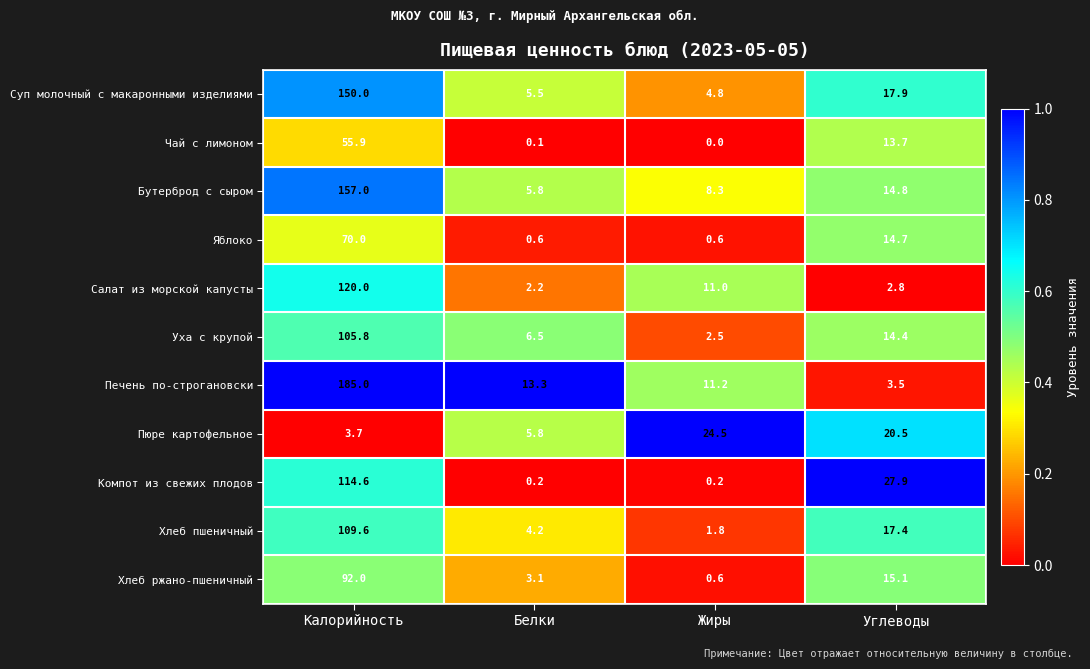

What is the approximate value of Уха с крупой at Калорийность?

105.8